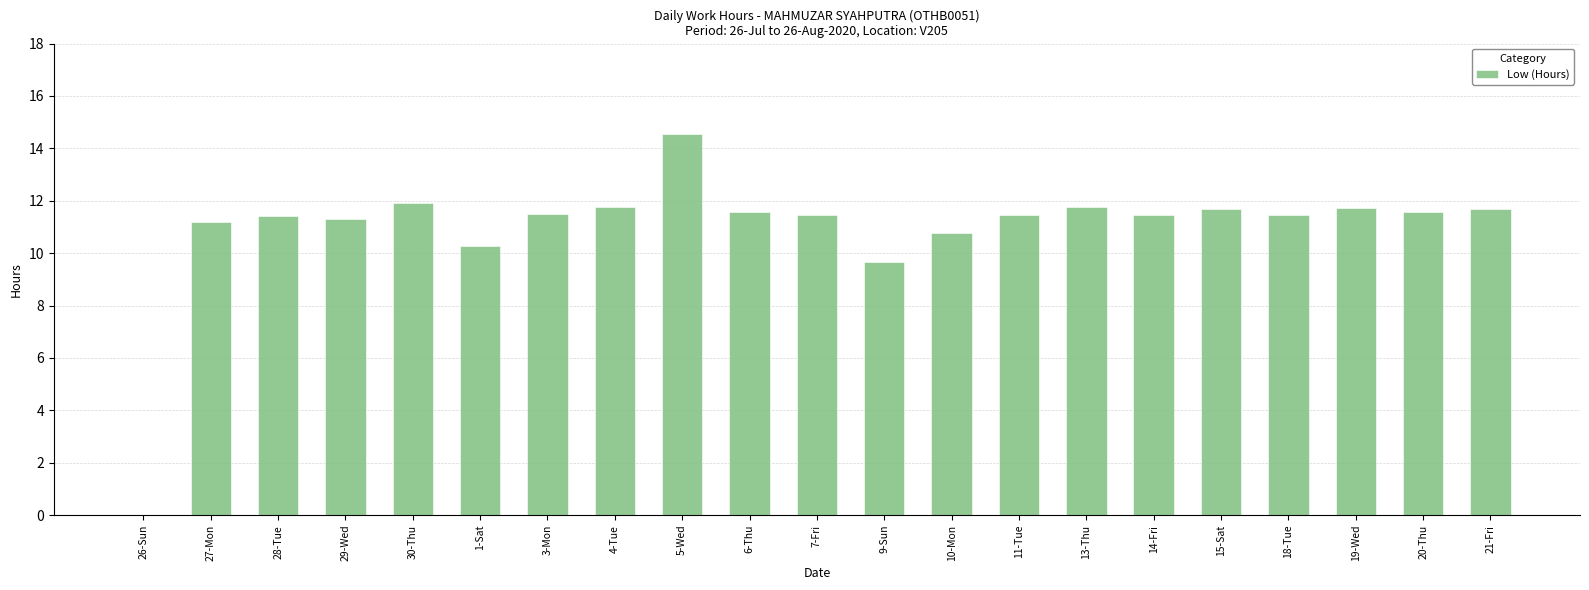

How many data points are above 11?

17